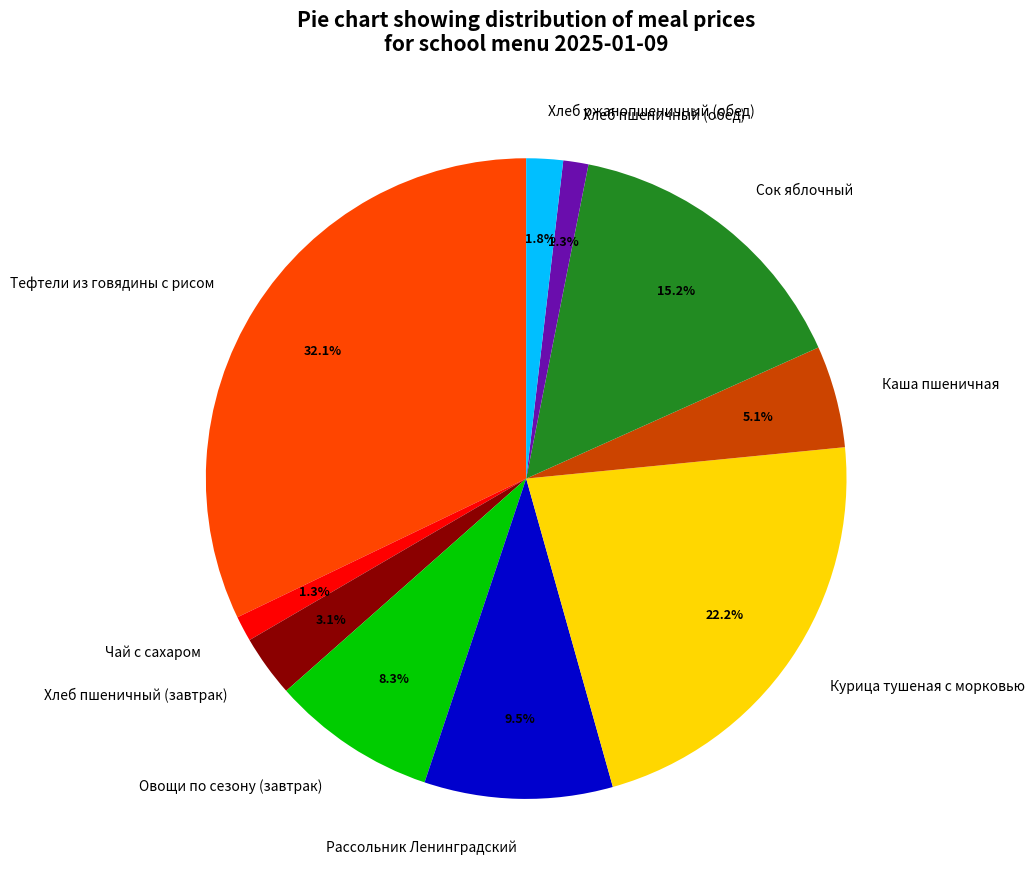

Is the sum of Хлеб пшеничный (завтрак) and Хлеб пшеничный (обед) greater than half?

No